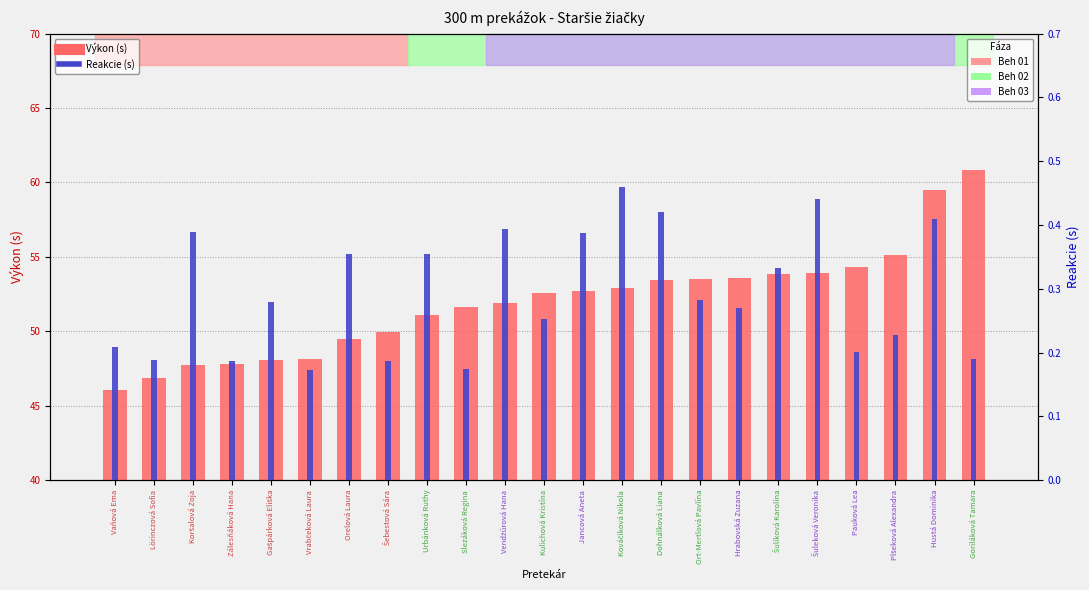

How many data points in Výkon (s) are above 52?

12